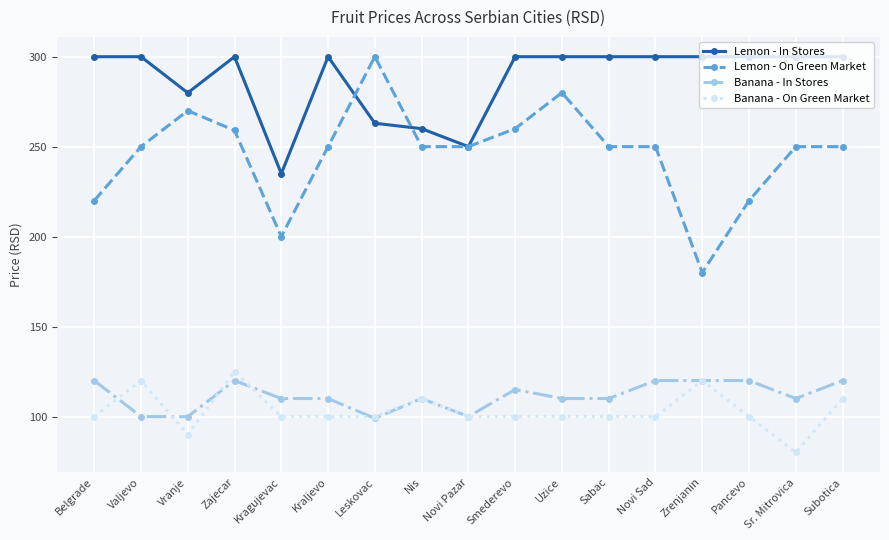

What is the total value across all series at Subotica?

780.0